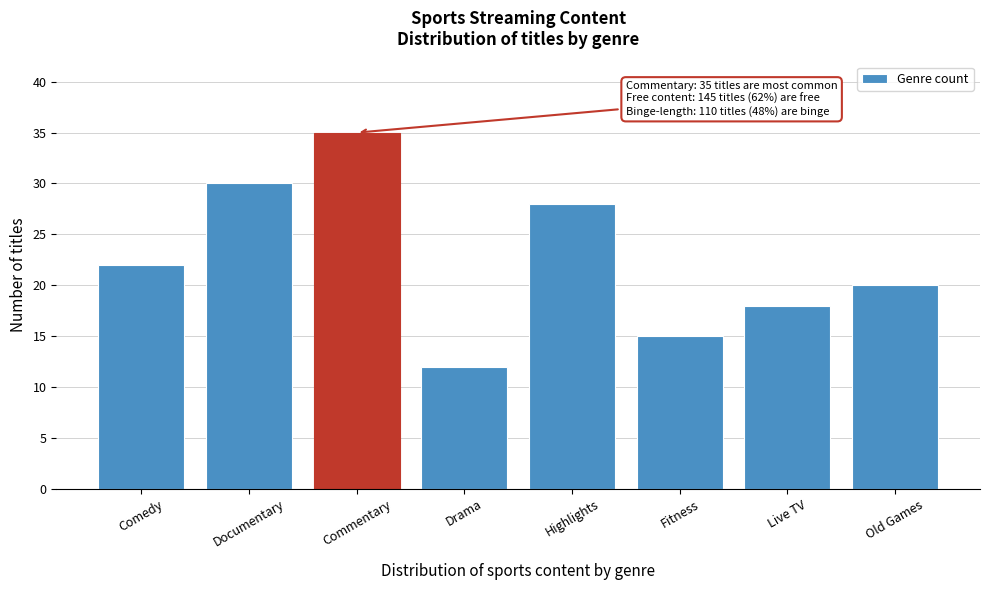

Reading left to right, extract all data points from this chart.

Comedy=22	Documentary=30	Commentary=35	Drama=12	Highlights=28	Fitness=15	Live TV=18	Old Games=20